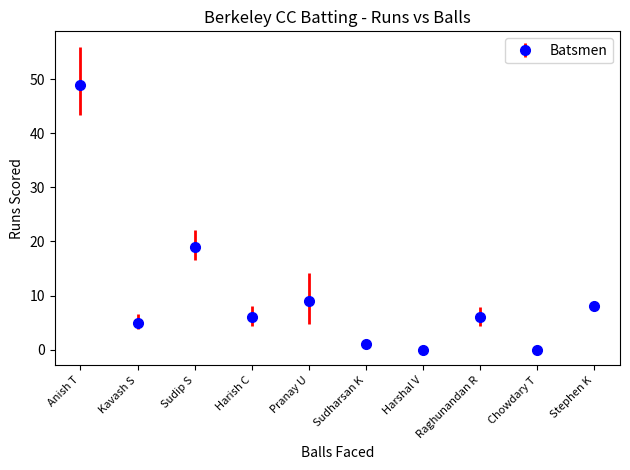

Which has a higher value, Raghunandan R or Harshal V?

Raghunandan R